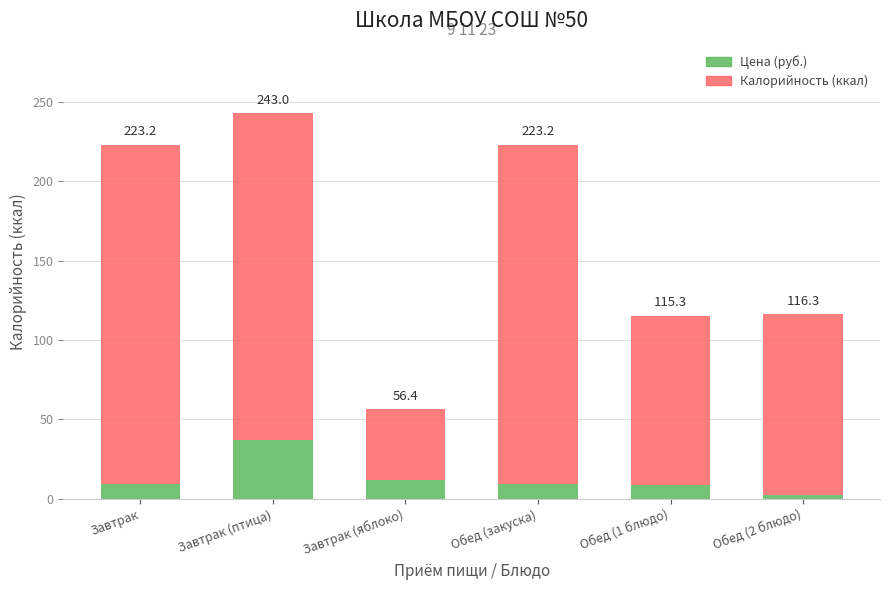

Are the bars grouped side by side (vs. stacked)?

No